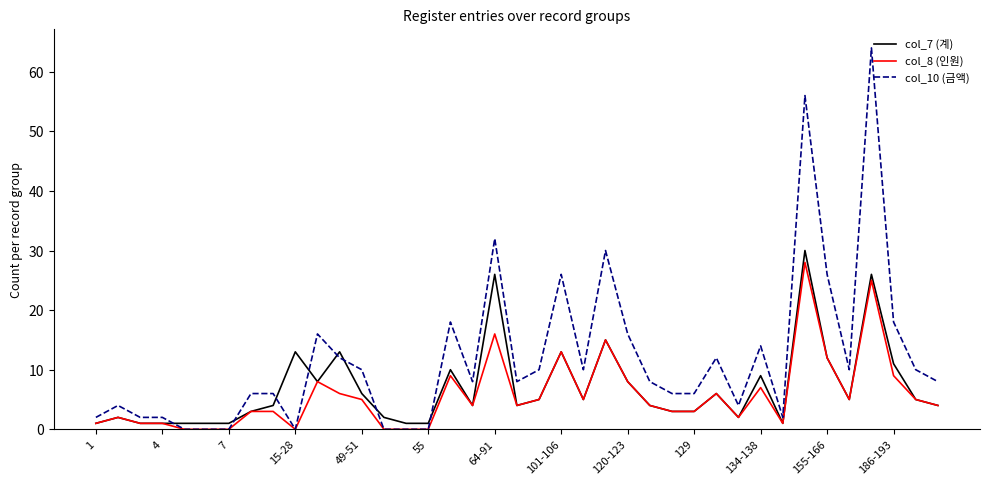

What is the greatest value displayed?

64